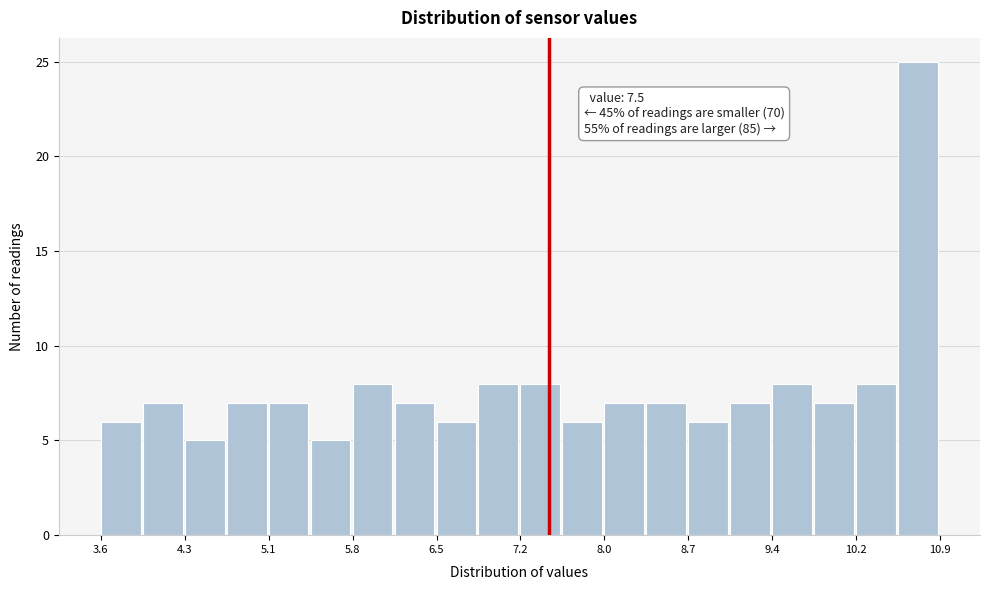

Around what value on the x-axis is the tallest bar? Give the approximate position of its centre, as read against the axis.

10.7